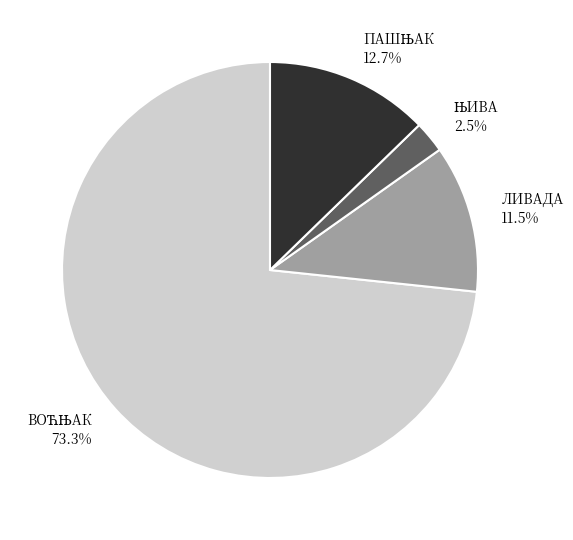

Is there any slice that represents more than half of the pie?

Yes